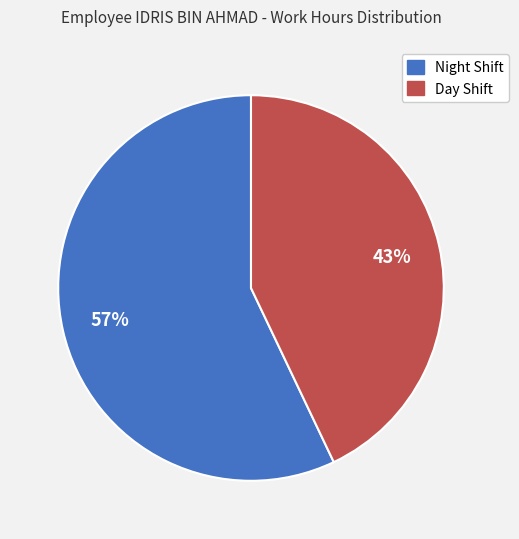

To the nearest percent, what percentage of the pie is Day Shift?

43%